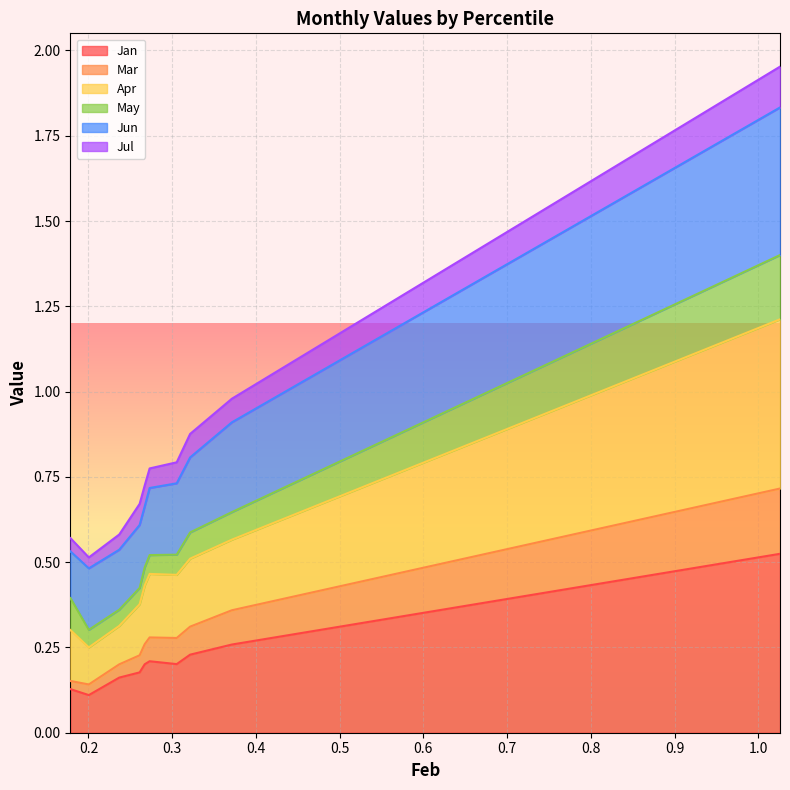

What is the value of the Apr point at the 7th from the left?

0.5